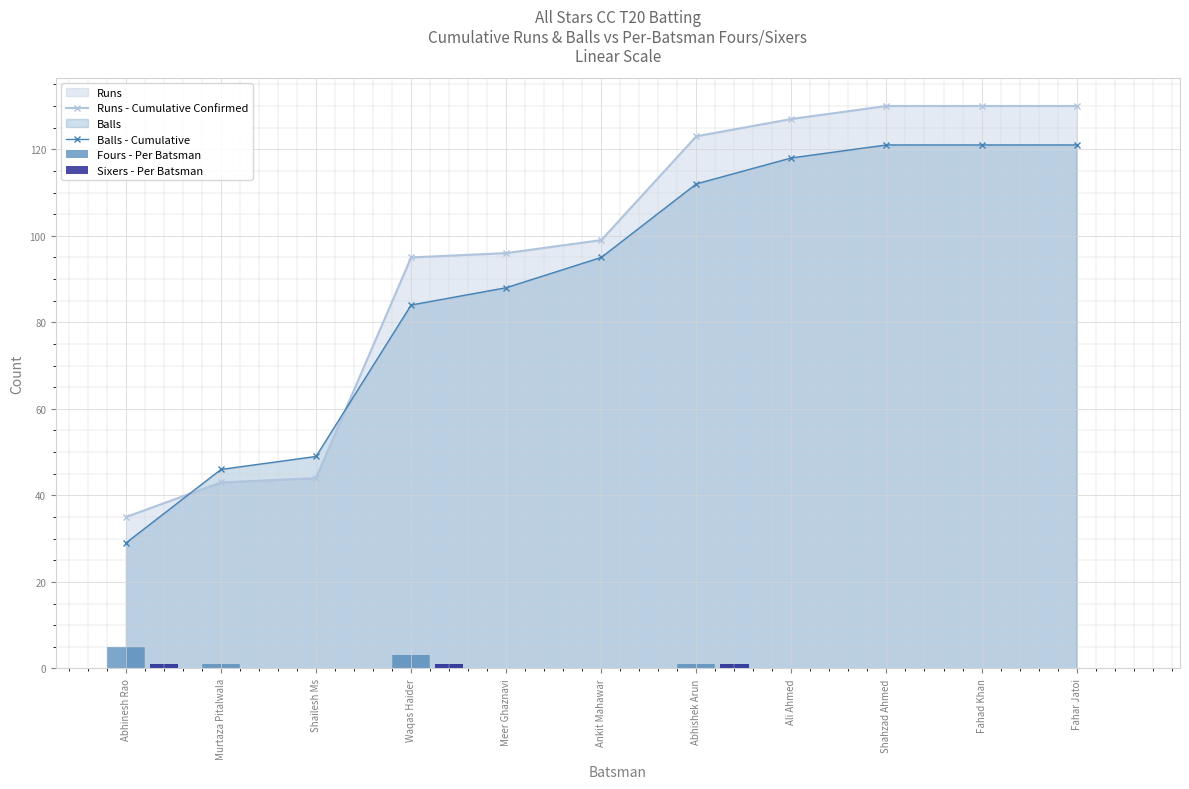

How many values in the Balls - Cumulative series are below 95?

5